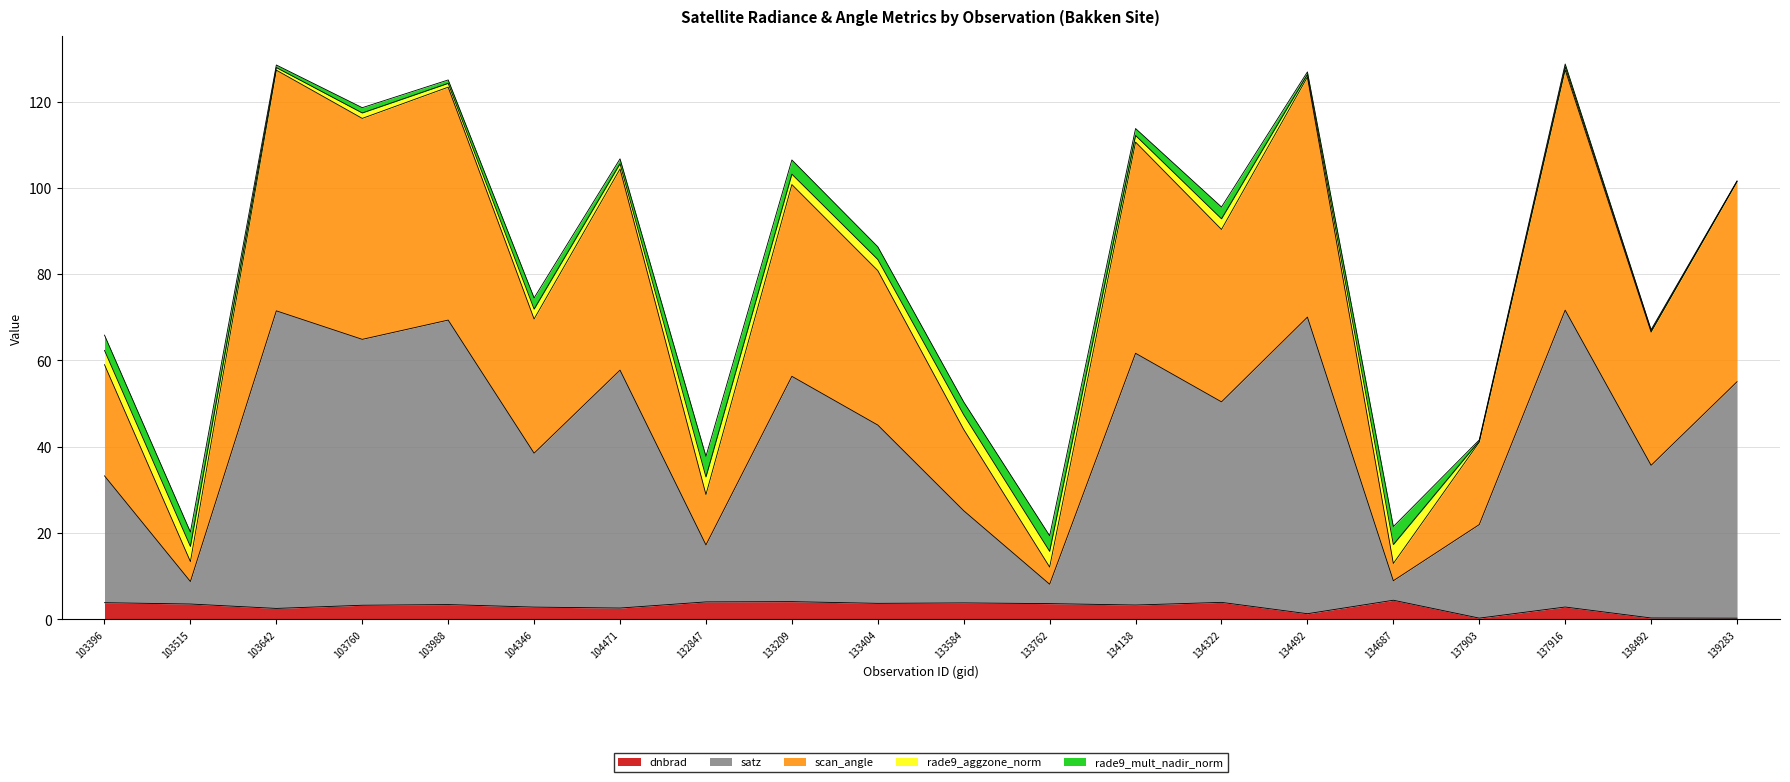

Which label corresponds to the smallest value in the chart?

139283